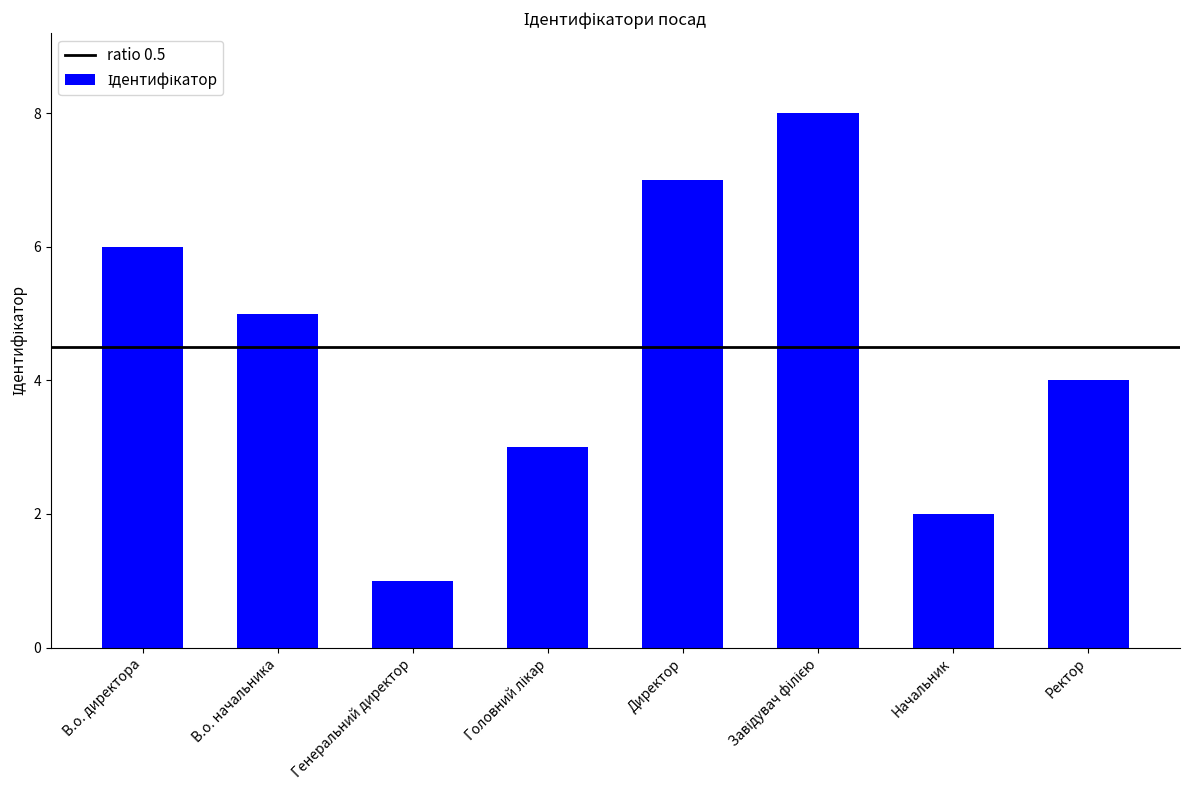

What is the difference between the maximum and minimum values?

7